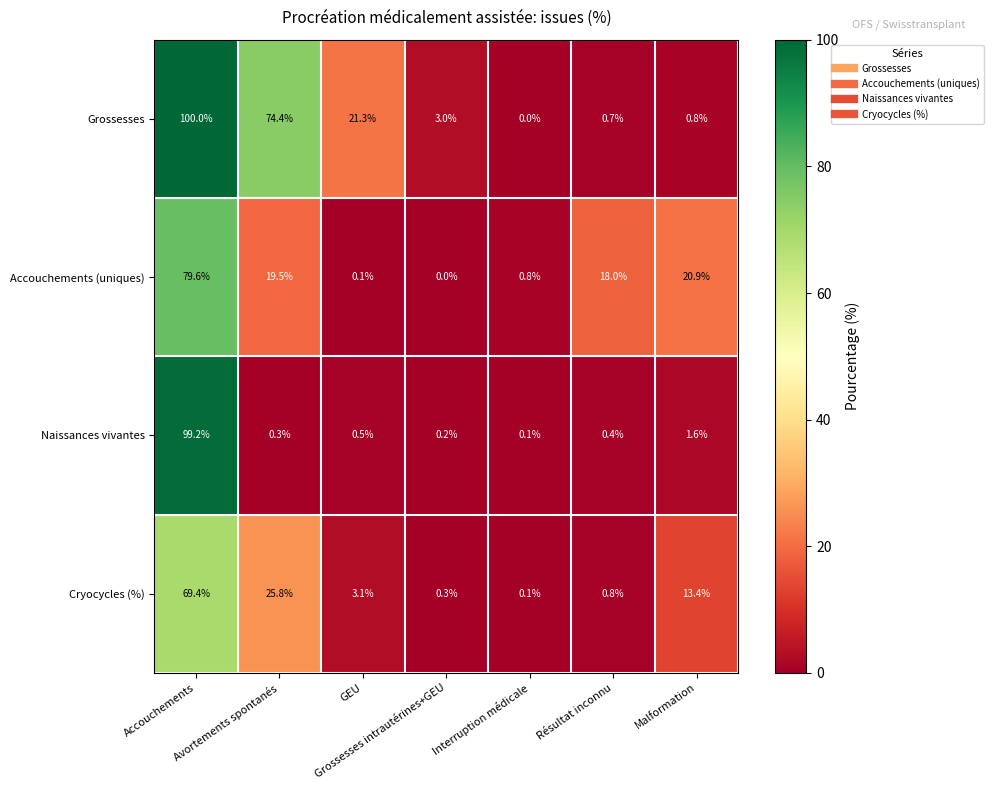

What is the greatest value displayed?

100.0